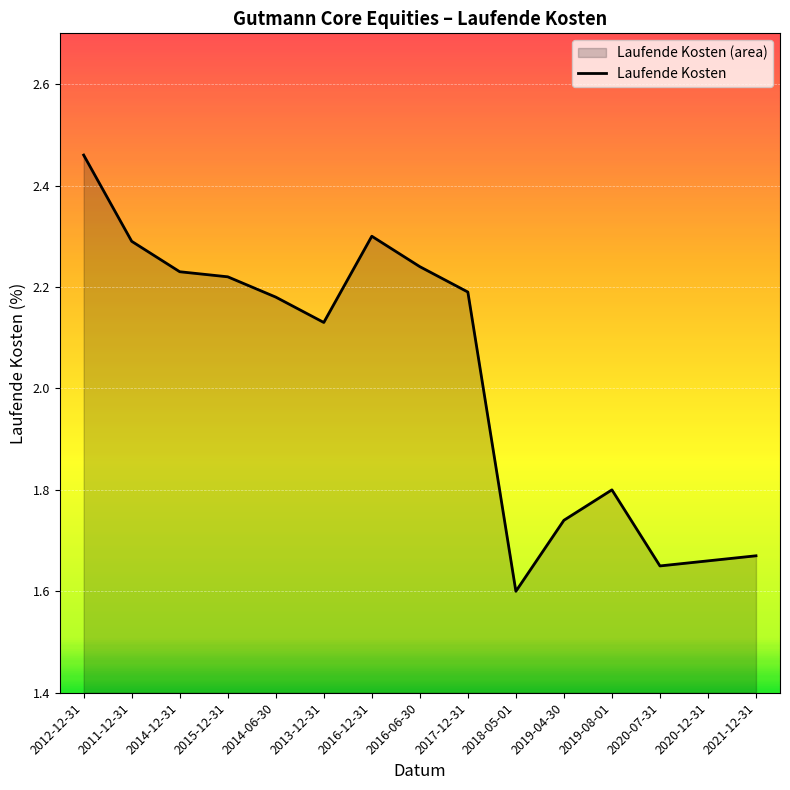

Does the chart display data point markers on the line(s)?

No